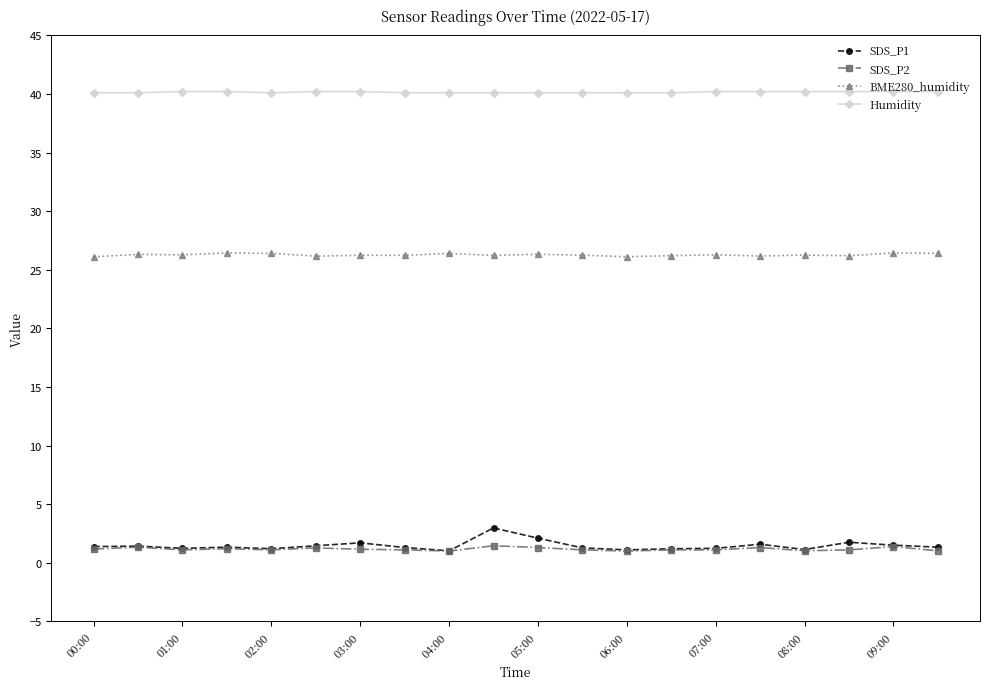

What is the minimum value shown in the chart?

1.0